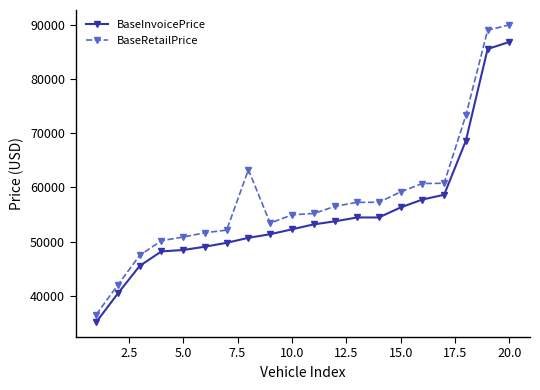

Which series has the widest spread of values?

BaseRetailPrice